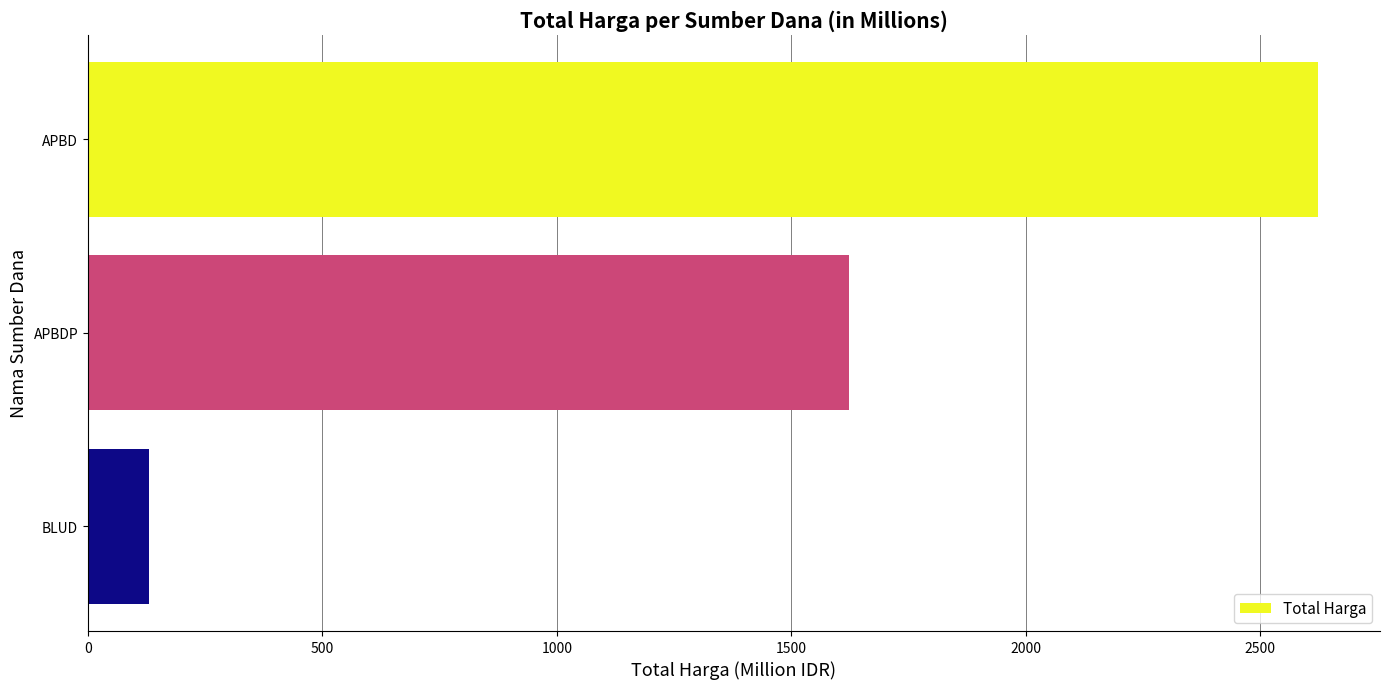

The value at APBDP is 796.6. True or false?

False